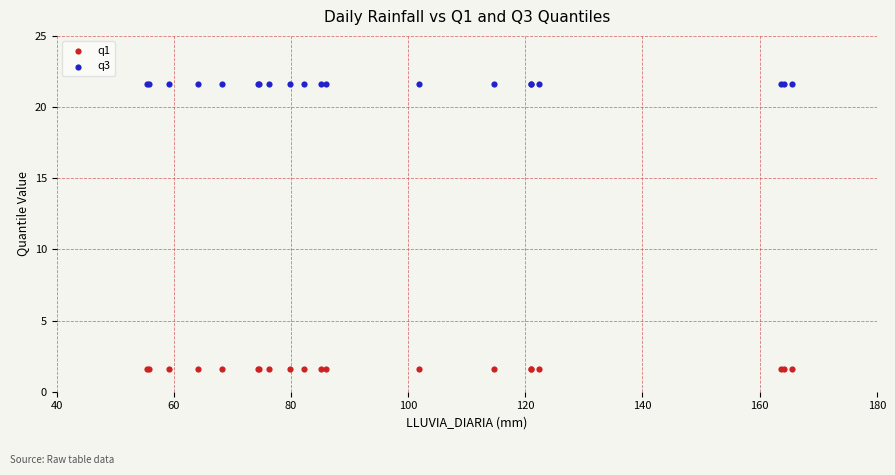

What are all the series names shown in the legend?

q1, q3